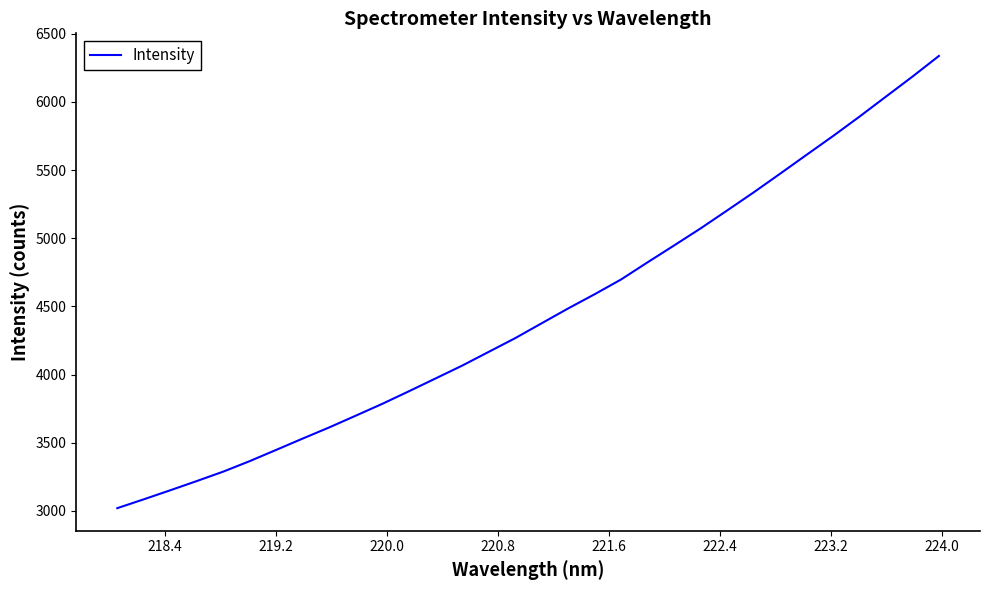

What is the smallest value displayed?

3020.2